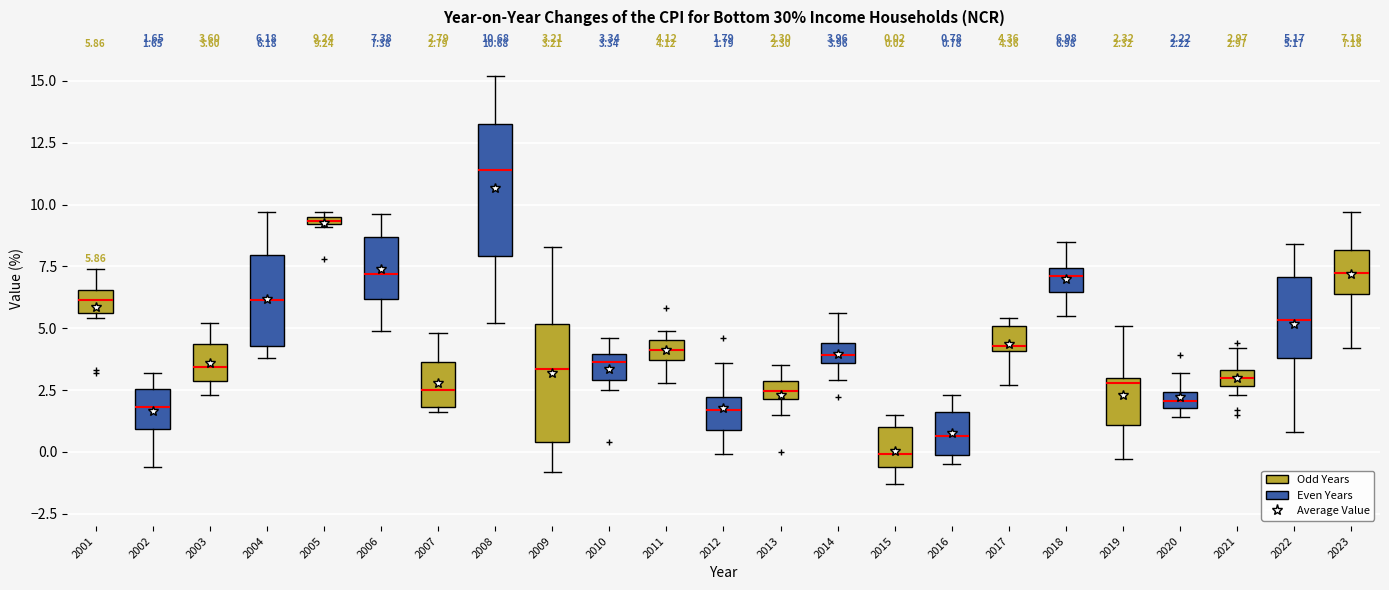

Which box has the lowest median line?

2015